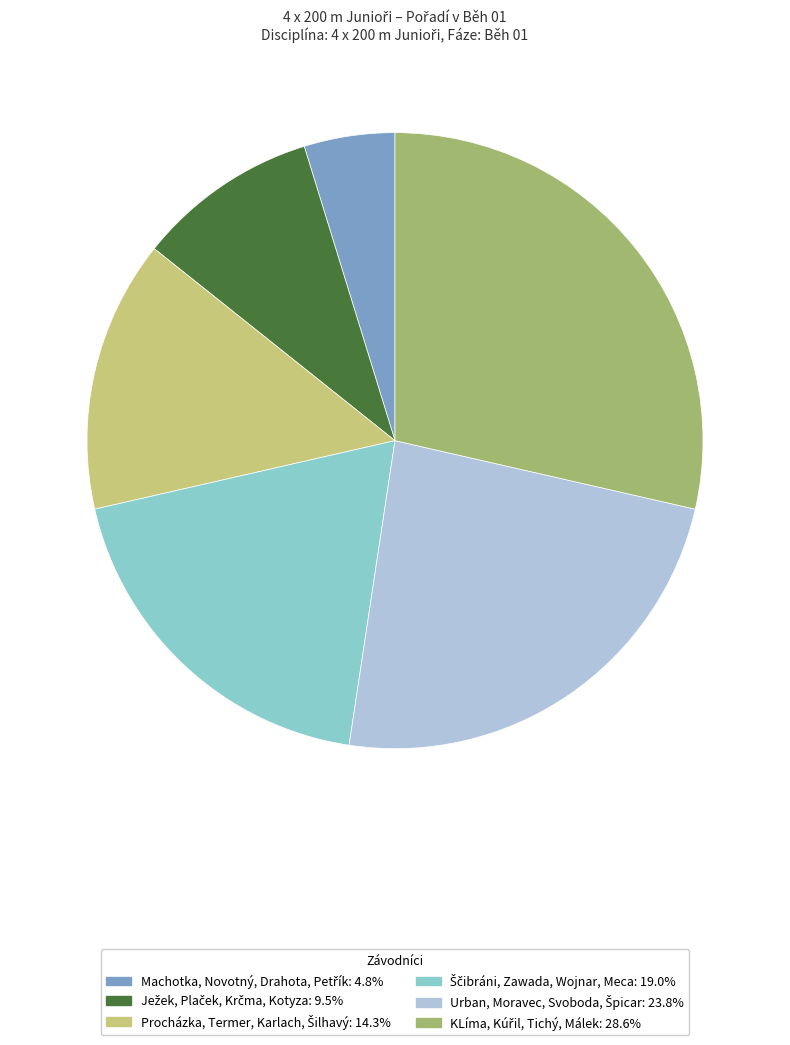

Does any single category account for the majority?

No